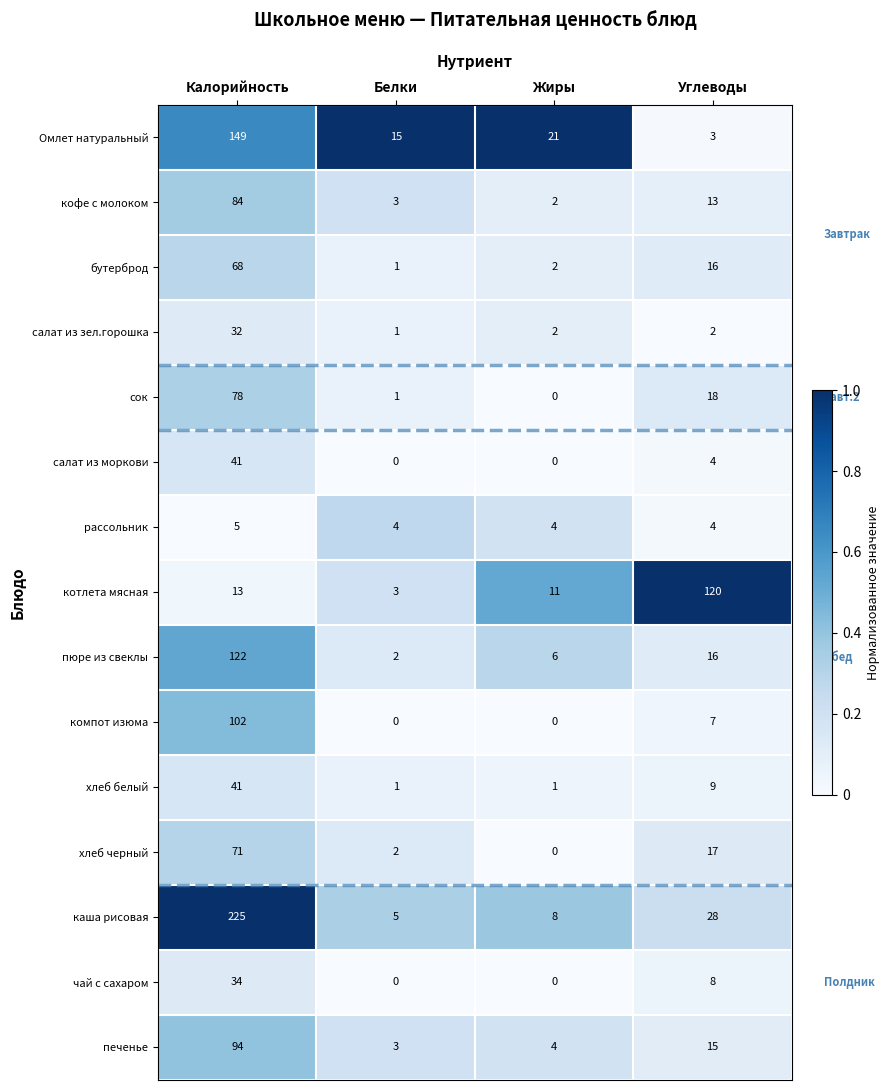

Which series has the largest range (max minus min)?

каша рисовая